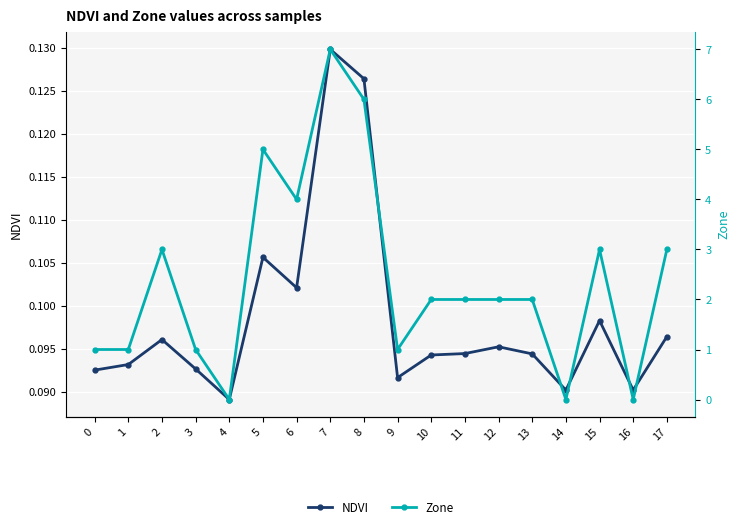

Count the Zone values in the range 1 to 3.

11